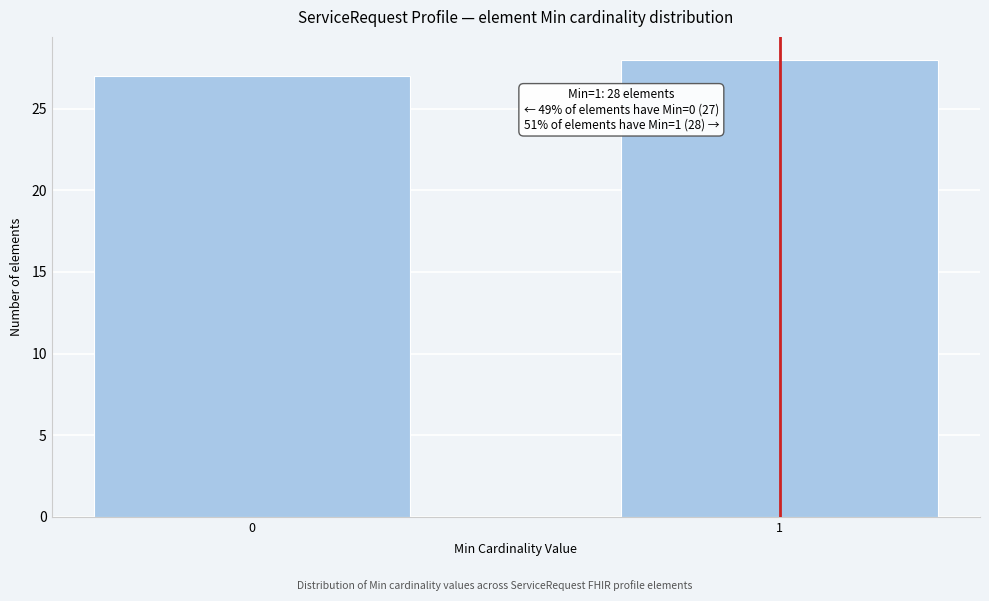

Reading right to left, transcribe all the data shown in this chart.

28	27